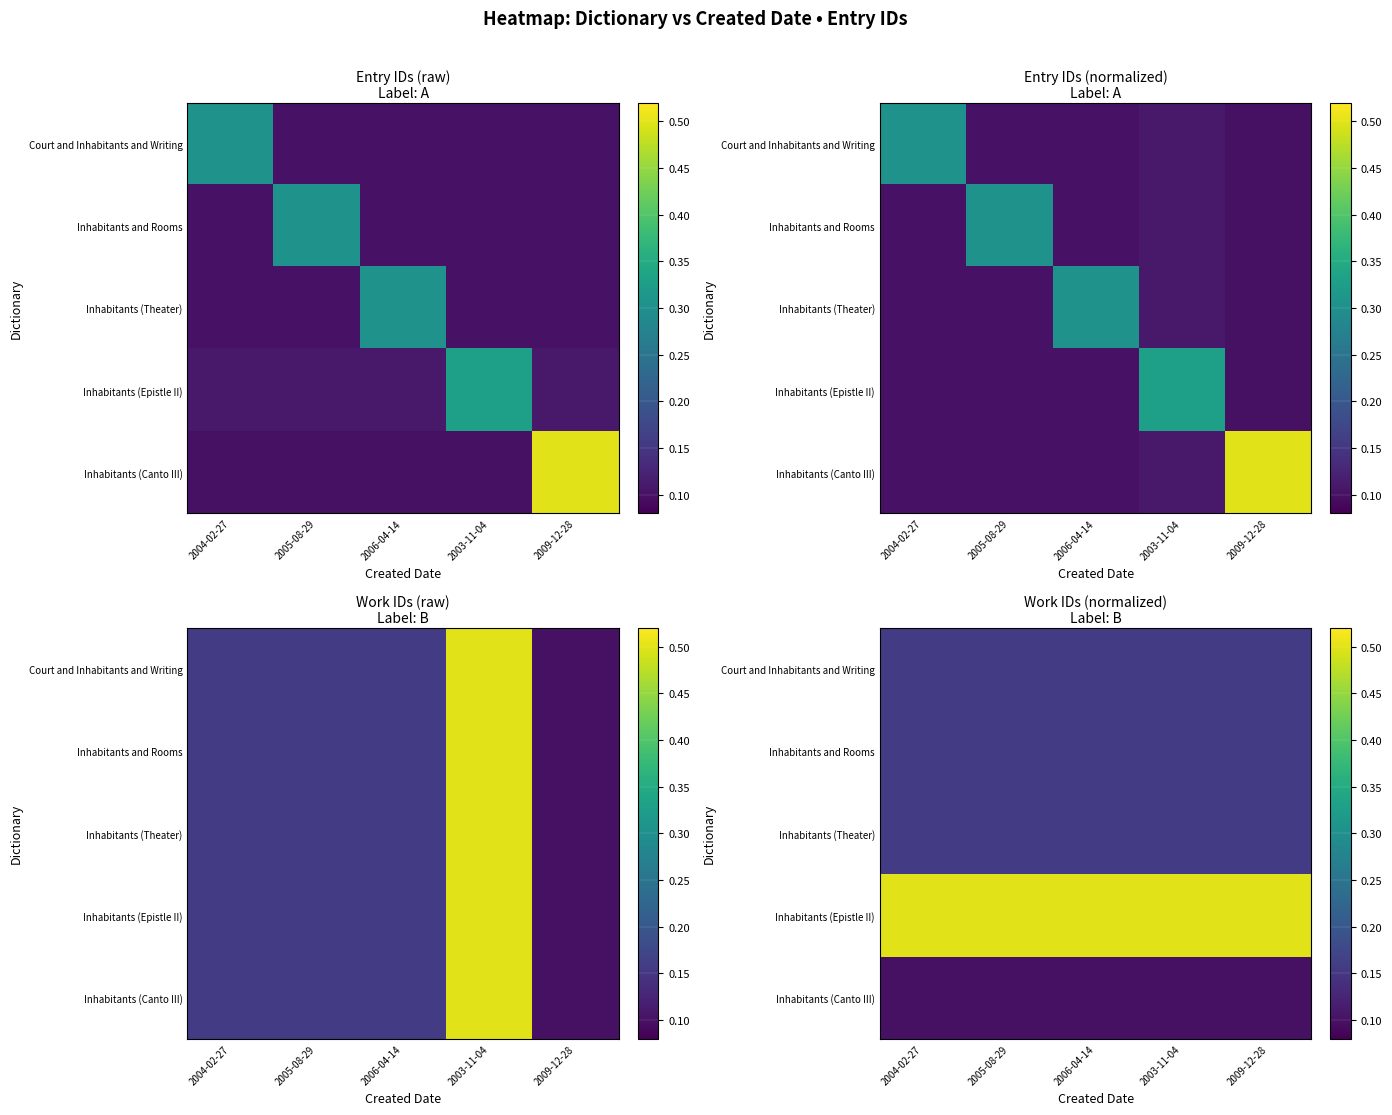

Is it true that Court and Inhabitants and Writing equals 0.2 at 2004-02-27?

False